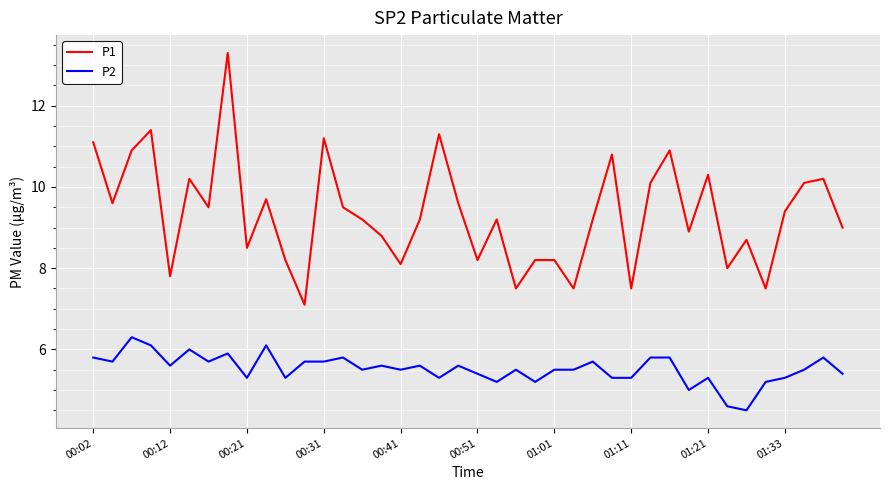

What are all the series names shown in the legend?

P1, P2